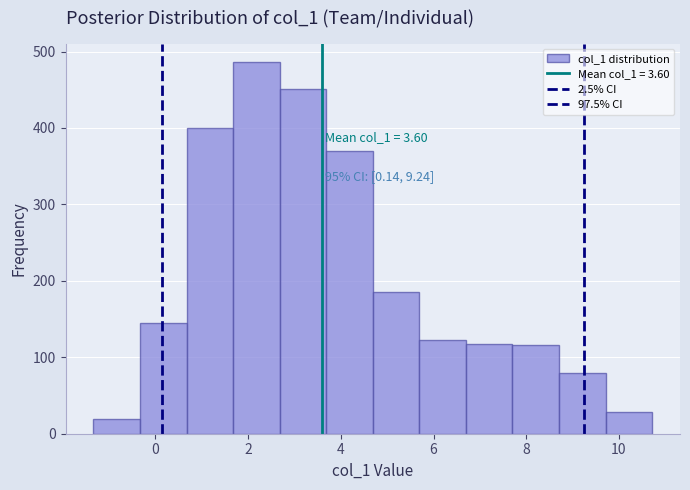

Which range on the x-axis has the tallest bar?

1.6 to 2.6